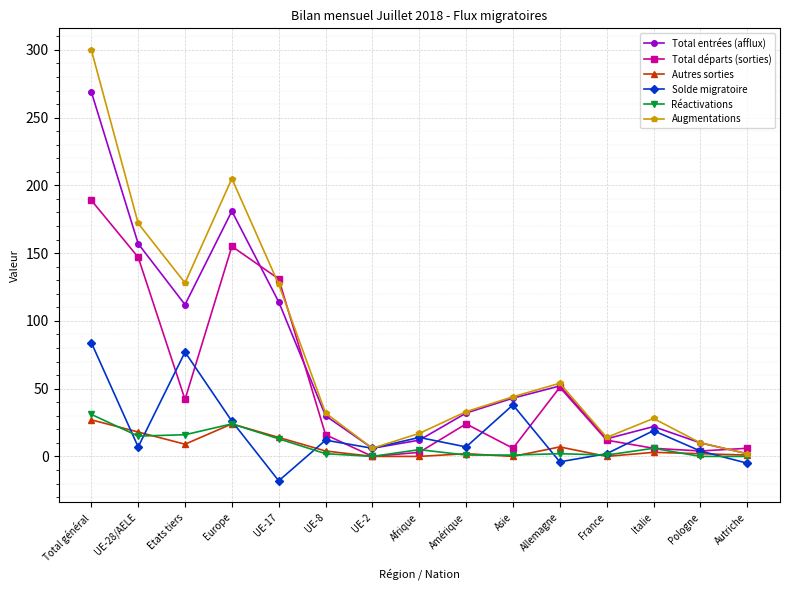

Which series has the widest spread of values?

Augmentations